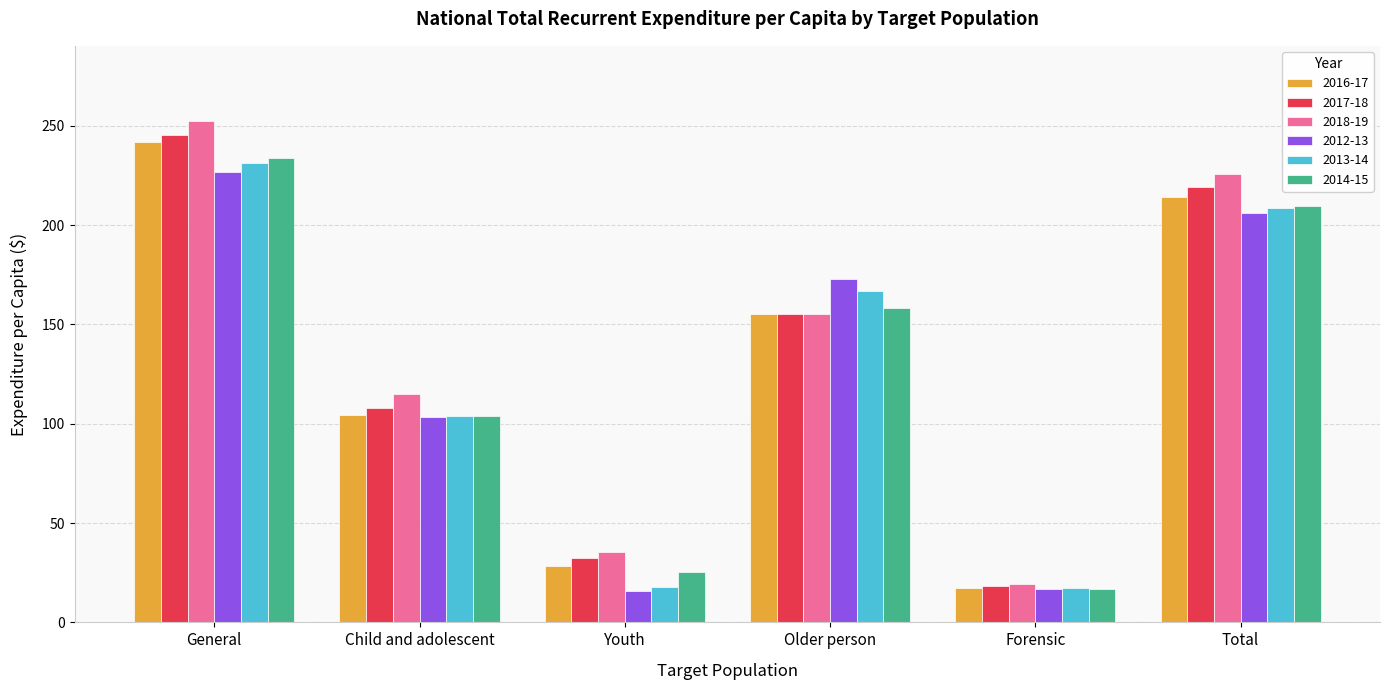

How many data points in 2012-13 are above 172?

3